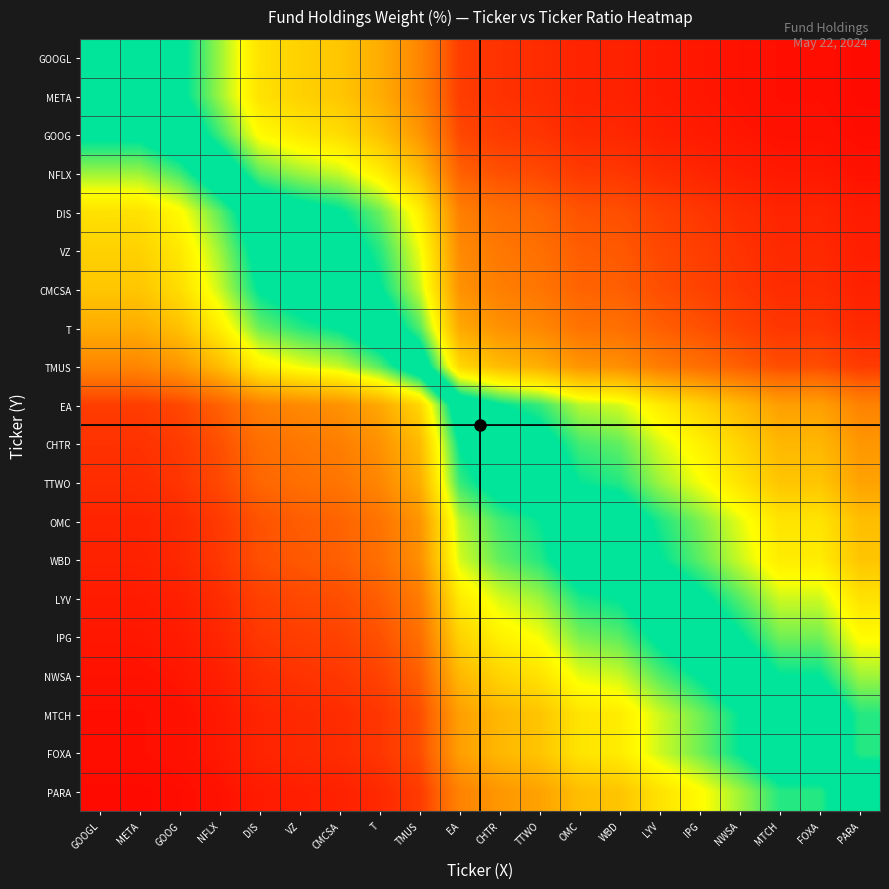

What is the difference between the highest and lowest values at PARA?

0.5